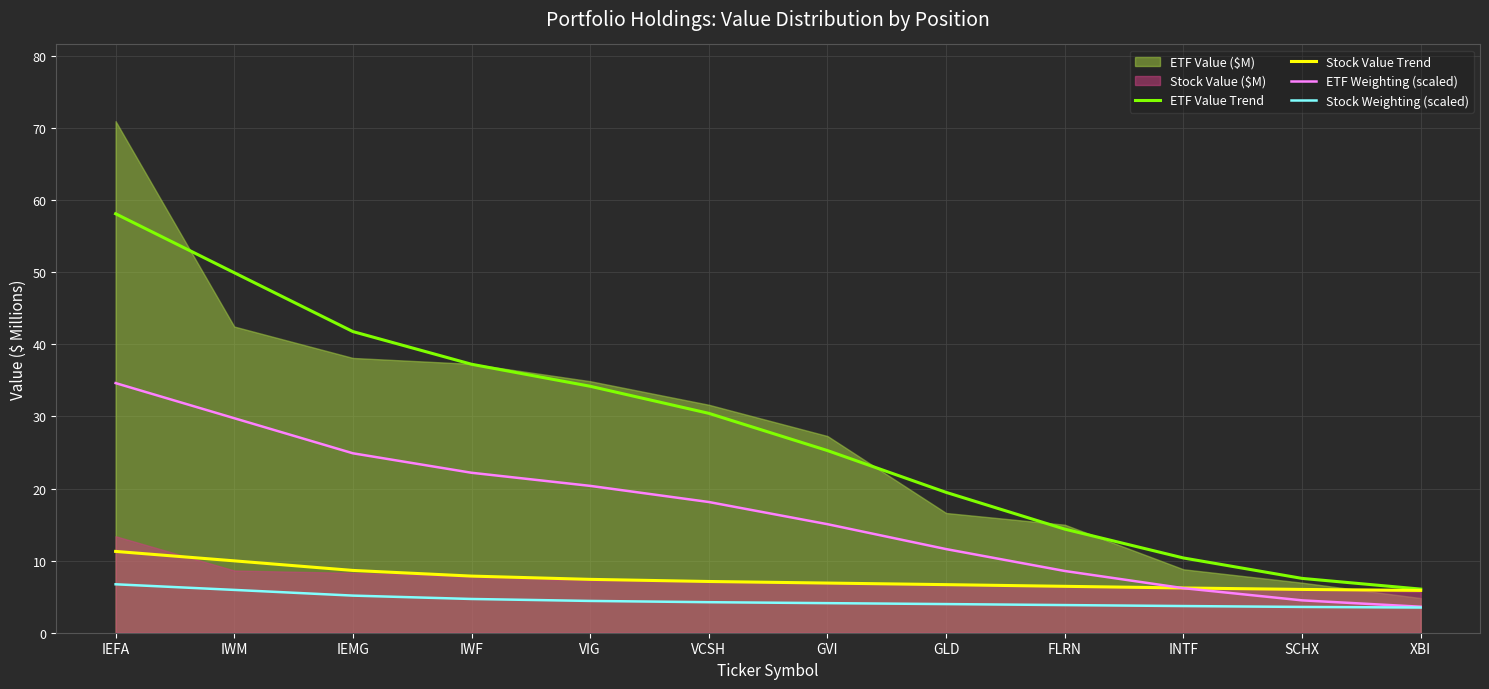

What is the average value of the Stock Value Trend series?

7.5